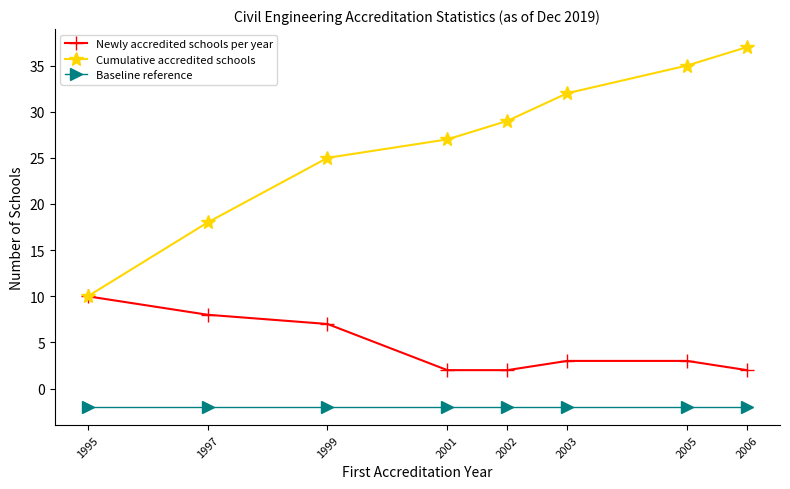

Between 2001 and 2005, which series saw the biggest shift?

Cumulative accredited schools